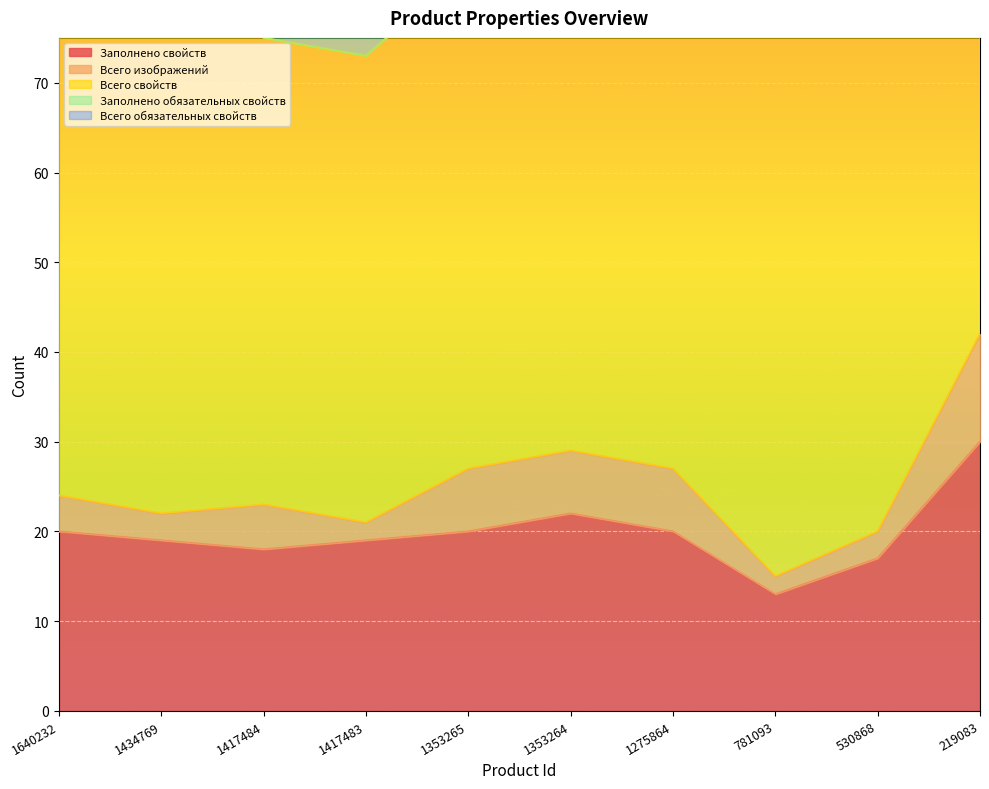

At how many categories does at least one series exceed 20?

10